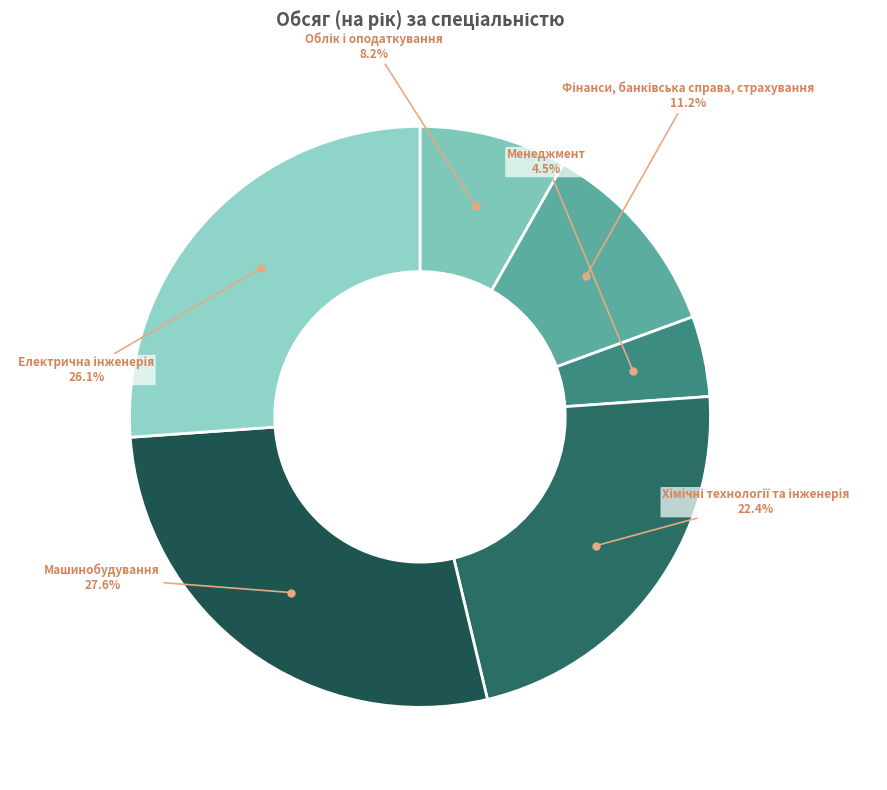

To the nearest percent, what is the average slice percentage?

17%